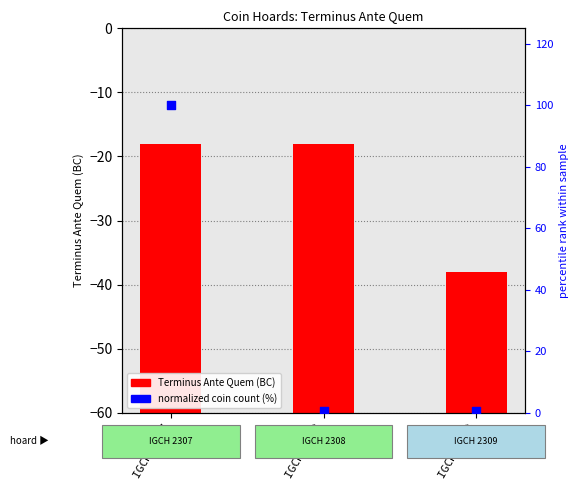

Which series contains the lowest Y value?

normalized coin count (%)